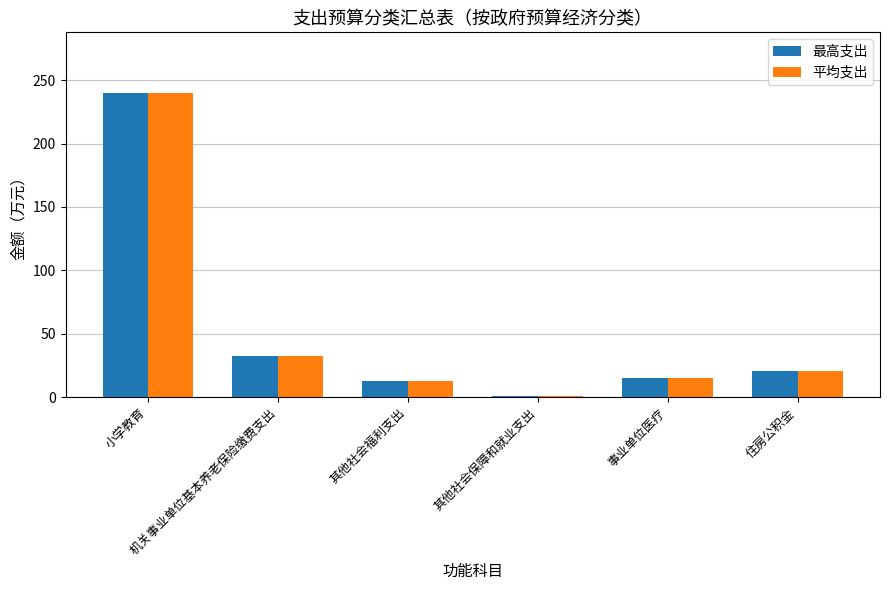

Reading left to right, transcribe all the data shown in this chart.

最高支出: 小学教育=239.8	机关事业单位基本养老保险缴费支出=32.8	其他社会福利支出=12.7	其他社会保障和就业支出=1.2	事业单位医疗=15.0	住房公积金=20.7
平均支出: 小学教育=239.8	机关事业单位基本养老保险缴费支出=32.8	其他社会福利支出=12.7	其他社会保障和就业支出=1.2	事业单位医疗=15.0	住房公积金=20.7